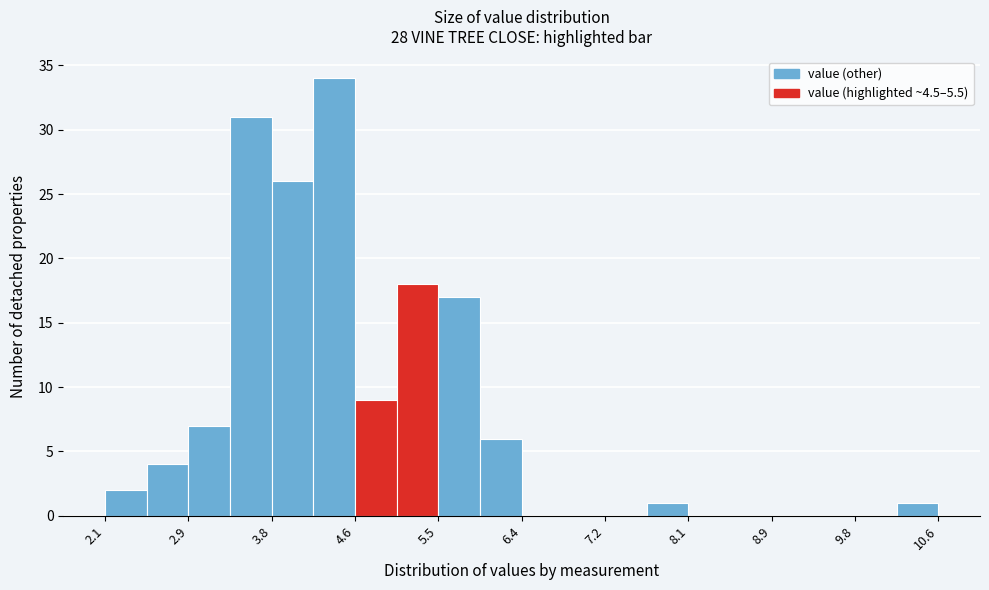

Reading left to right, transcribe this chart: for each bar, give the range it covers on the x-axis and its height. Neither the bar edges nor the heights are printed on the chart, so give them approximately, as read against the axes.

2.1 to 2.5: 2
2.5 to 2.9: 4
2.9 to 3.4: 7
3.4 to 3.8: 31
3.8 to 4.2: 26
4.2 to 4.6: 34
4.6 to 5.1: 9
5.1 to 5.5: 18
5.5 to 5.9: 17
5.9 to 6.4: 6
6.4 to 6.8: 0
6.8 to 7.2: 0
7.2 to 7.6: 0
7.6 to 8.1: 1
8.1 to 8.5: 0
8.5 to 8.9: 0
8.9 to 9.3: 0
9.3 to 9.8: 0
9.8 to 10.2: 0
10.2 to 10.6: 1